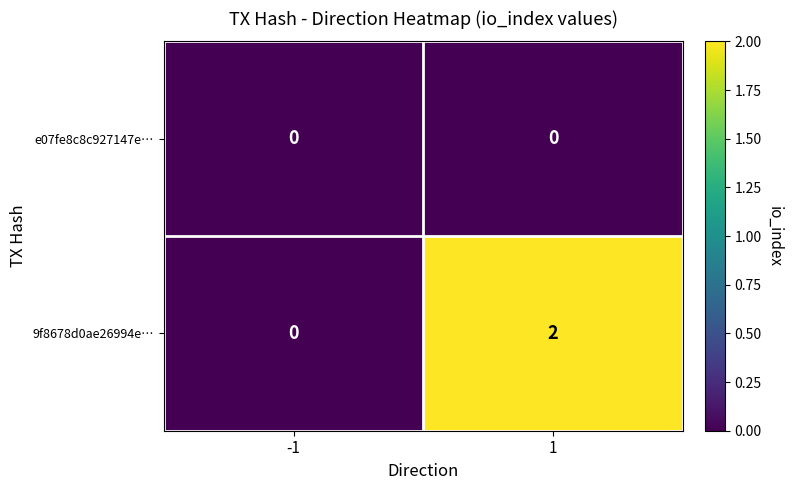

List the series in order of their overall mean, highest first.

9f8678d0ae26994e…, e07fe8c8c927147e…